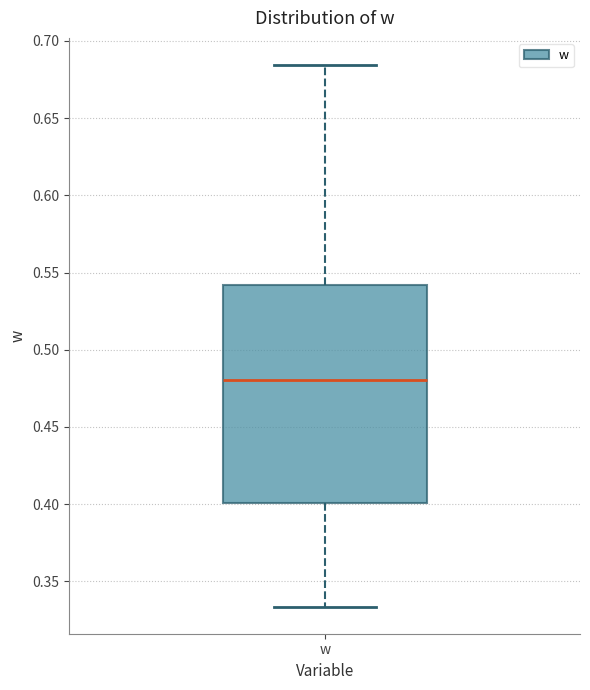

Transcribe this box plot: give where the median line is, the range the box spans, and where the two whiskers end, as read against the y-axis. The values are not printed on the chart, so give them approximately, as read against the axis.

median 0.480, box 0.400 to 0.540, whiskers 0.335 to 0.685